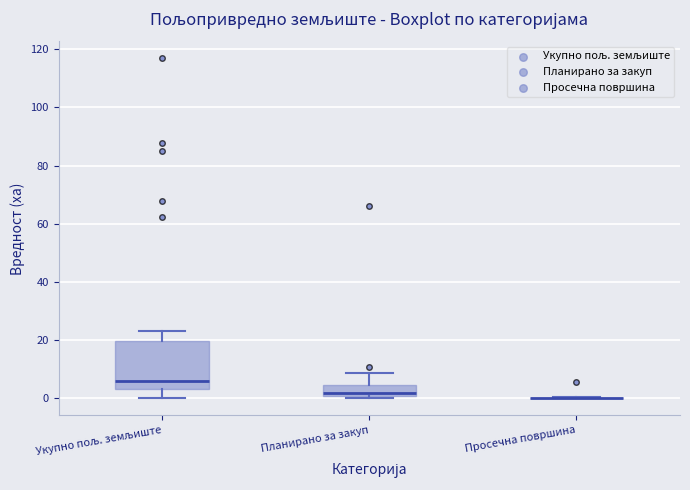

Reading left to right, read every box against the y-axis: the position of its median line, the range the box covers, and the ends of its whiskers. The values are not printed on the chart, so give them approximately, as read against the axis.

Укупно пољ. земљиште: median 6, box 4 to 20, whiskers 0 to 24
Планирано за закуп: median 2, box 0 to 4, whiskers 0 (just below the box's lower edge) to 8
Просечна површина: box collapsed to a line at 0, whiskers 0 to 0